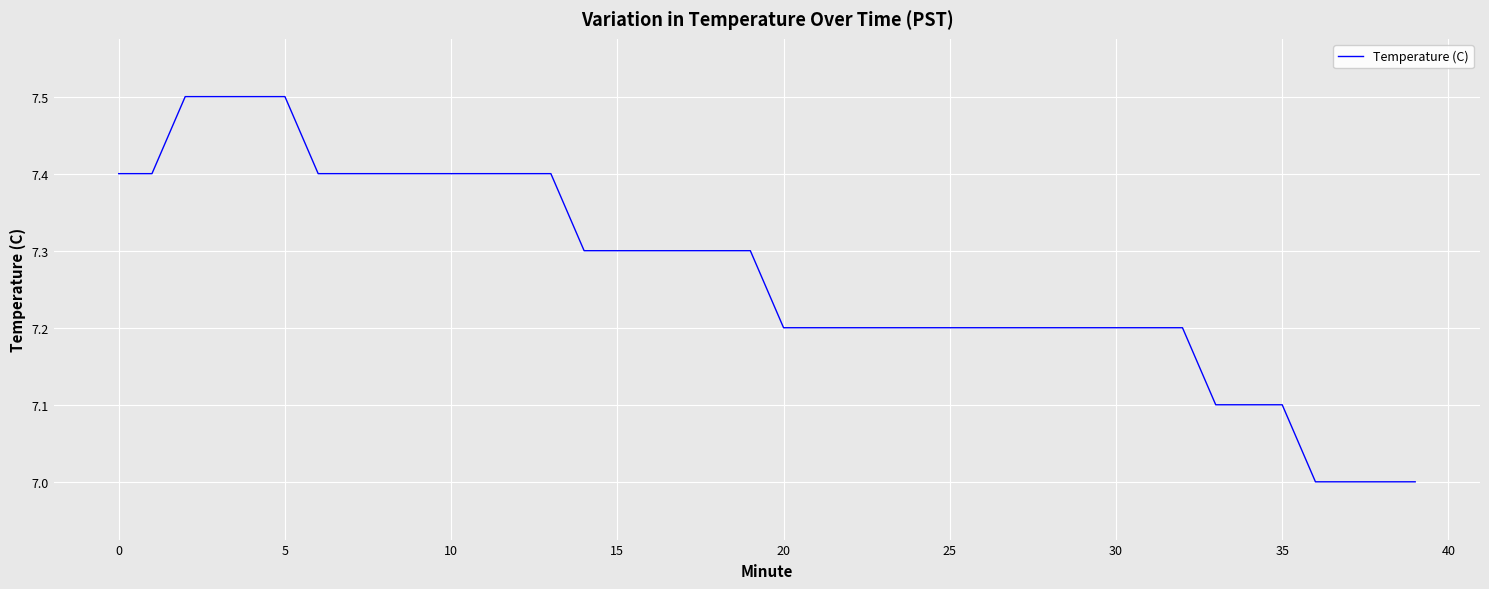

What is the smallest value displayed?

7.0